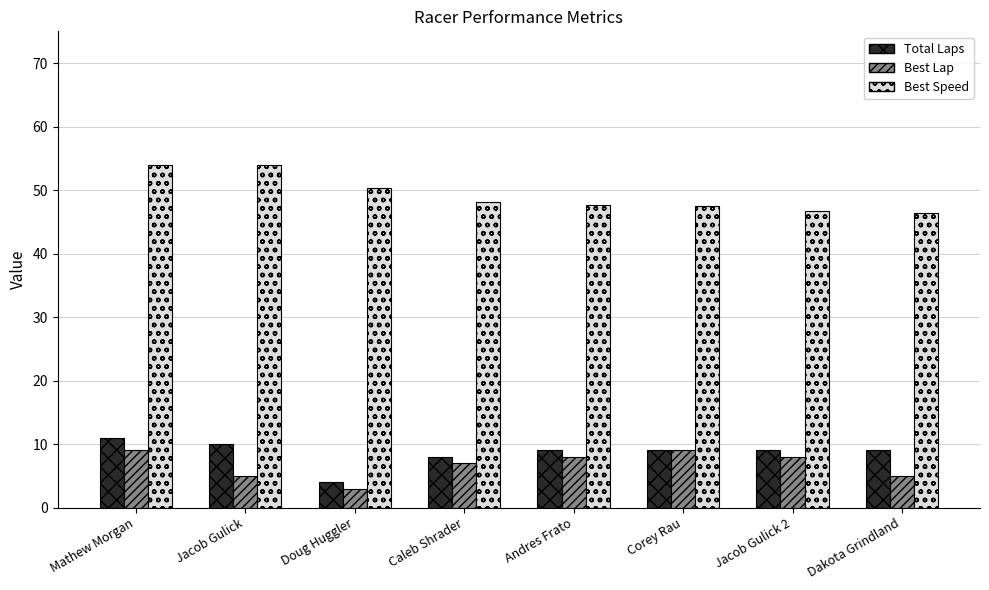

Rank the series at Dakota Grindland from highest to lowest value.

Best Speed, Total Laps, Best Lap